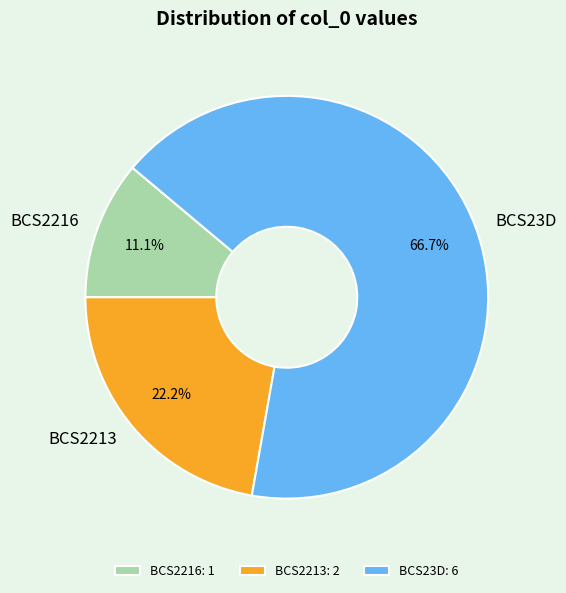

Rank the categories by value from highest to lowest.

BCS23D, BCS2213, BCS2216